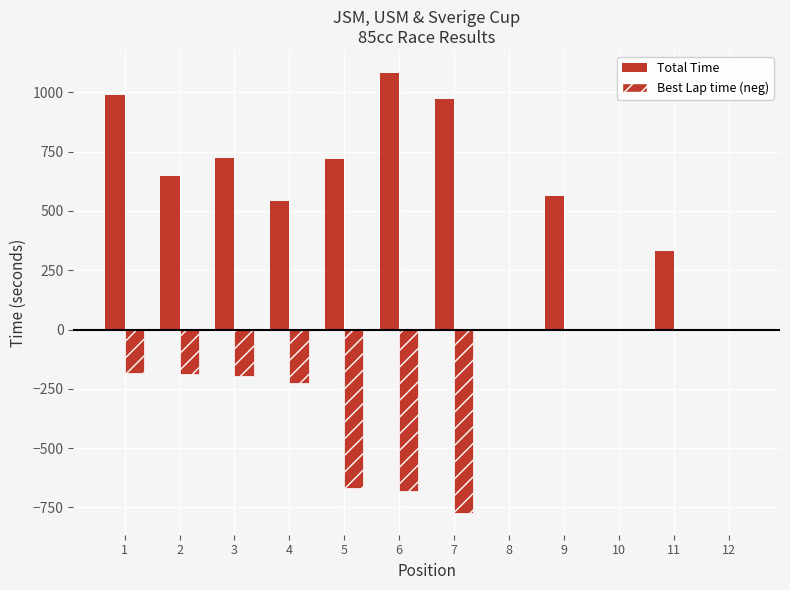

Does the chart contain stacked bars?

No